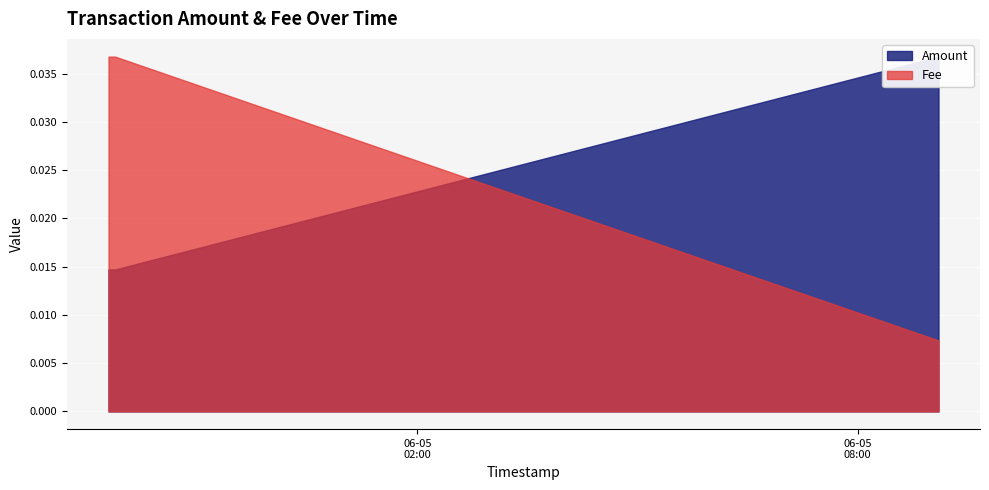

How many lines are shown in the chart?

2